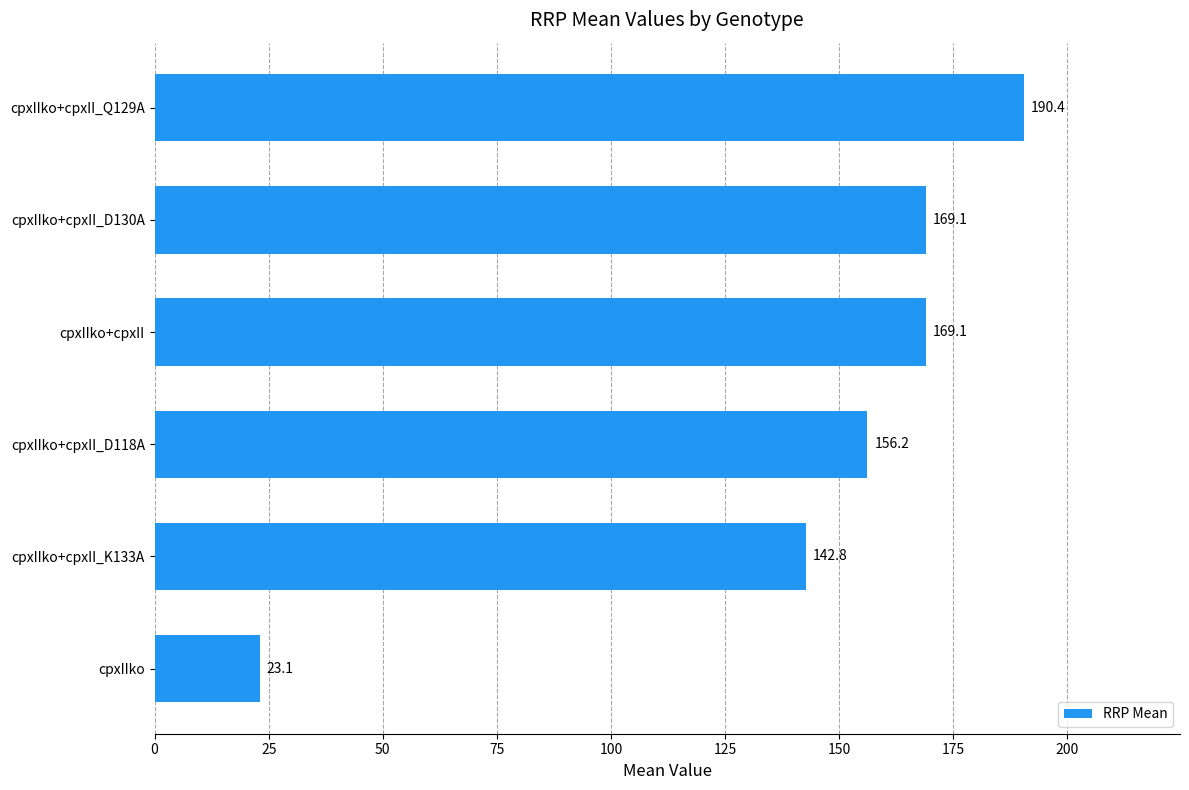

How many distinct data groups are displayed?

1